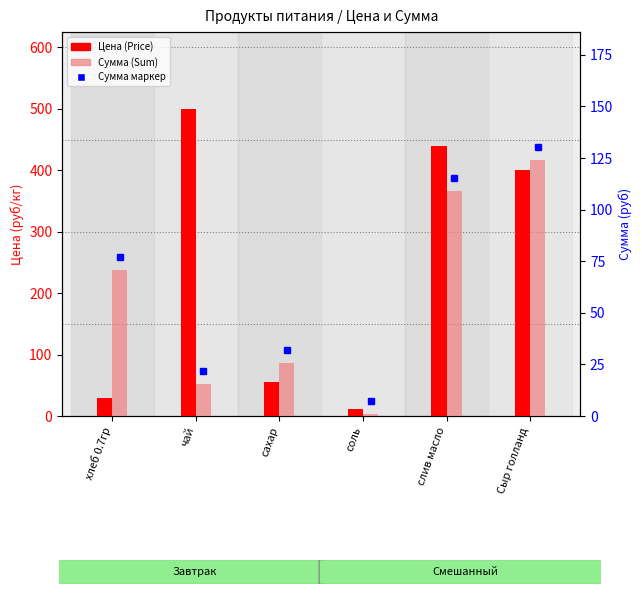

What is the difference between the maximum and minimum values in the Цена (Price) series?

488.0